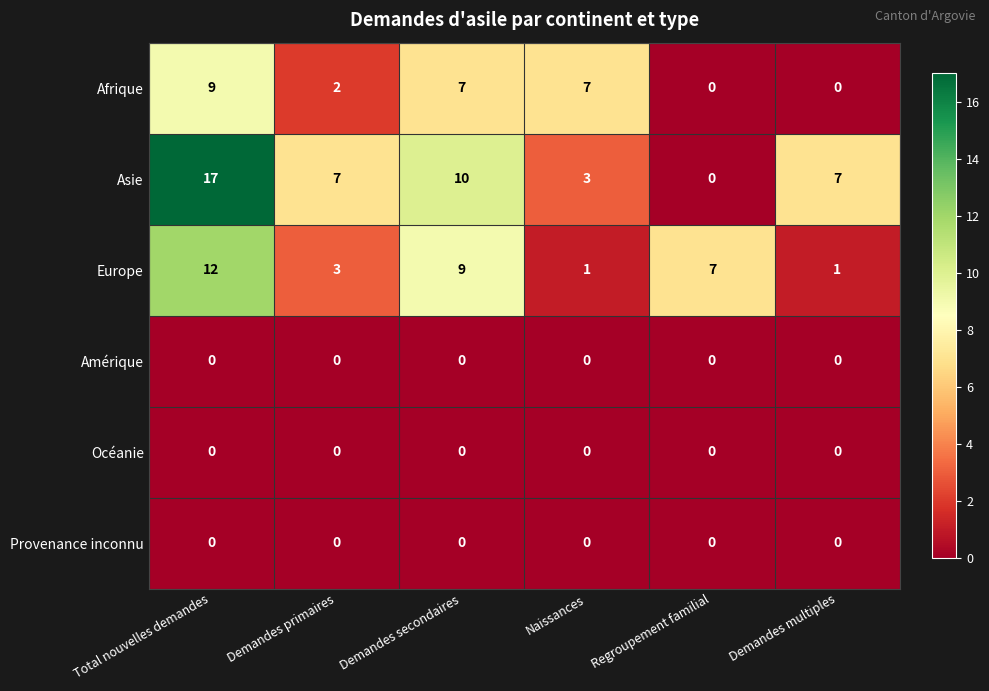

The Europe series shows 2 at Regroupement familial. True or false?

False